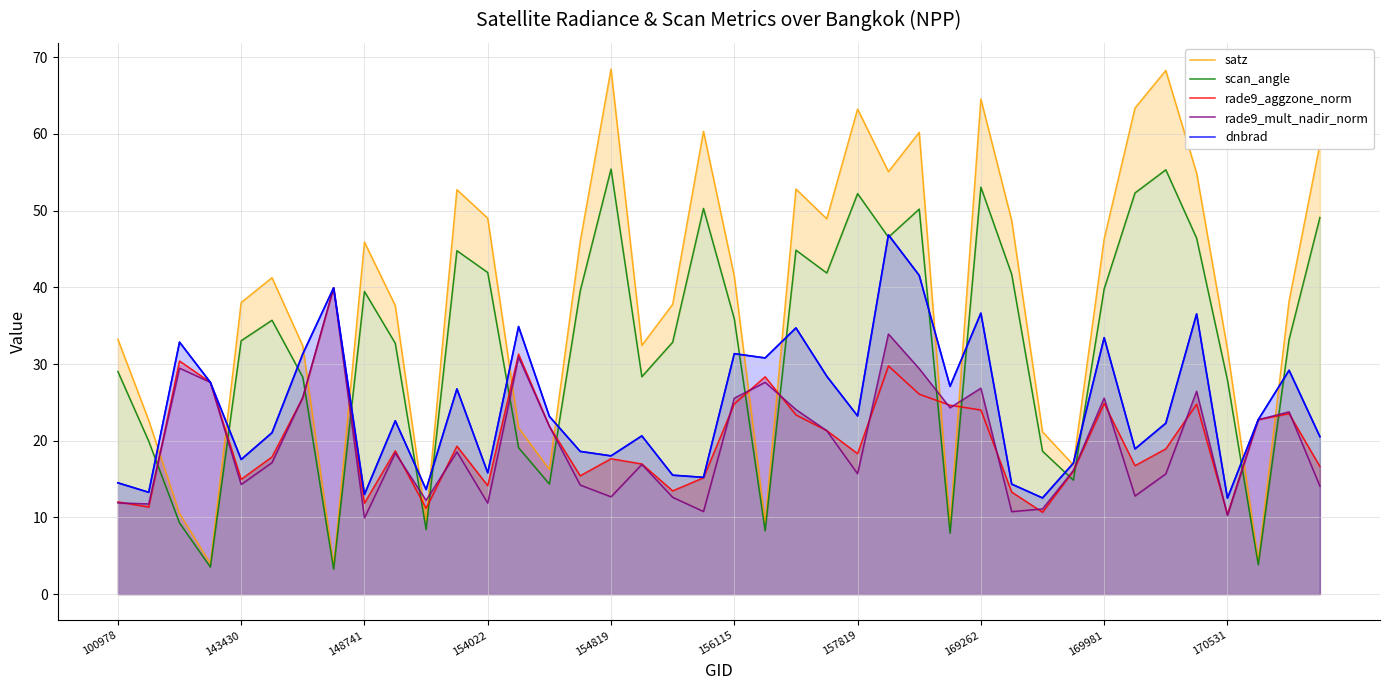

What is the difference between the maximum and minimum values in the satz series?

64.8